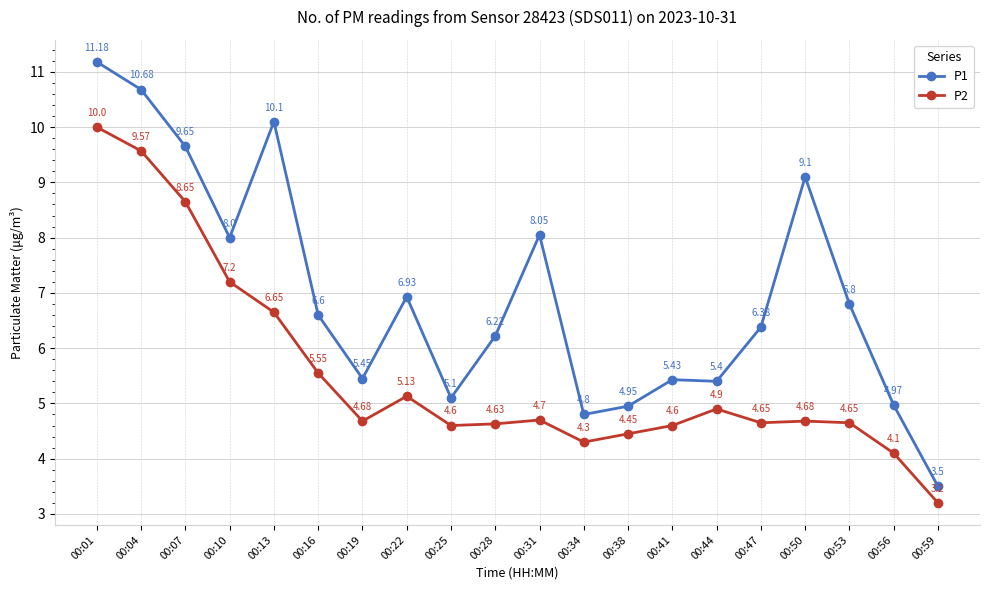

What is the minimum value for P2?

3.2